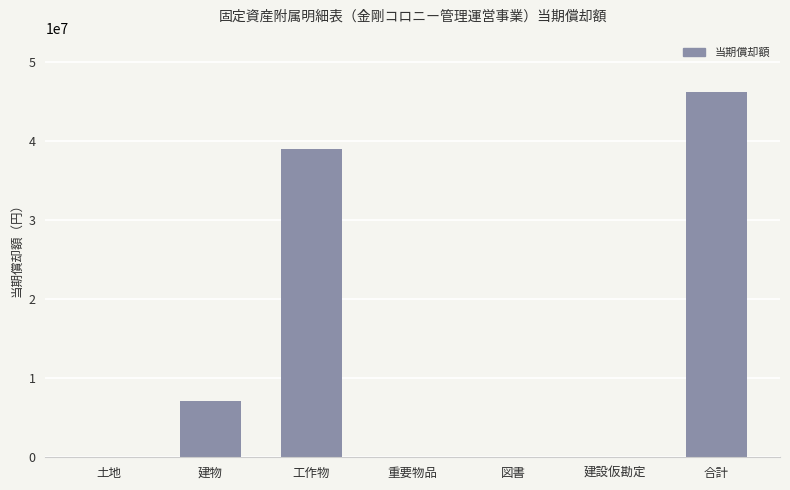

What is the greatest value displayed?

46198087